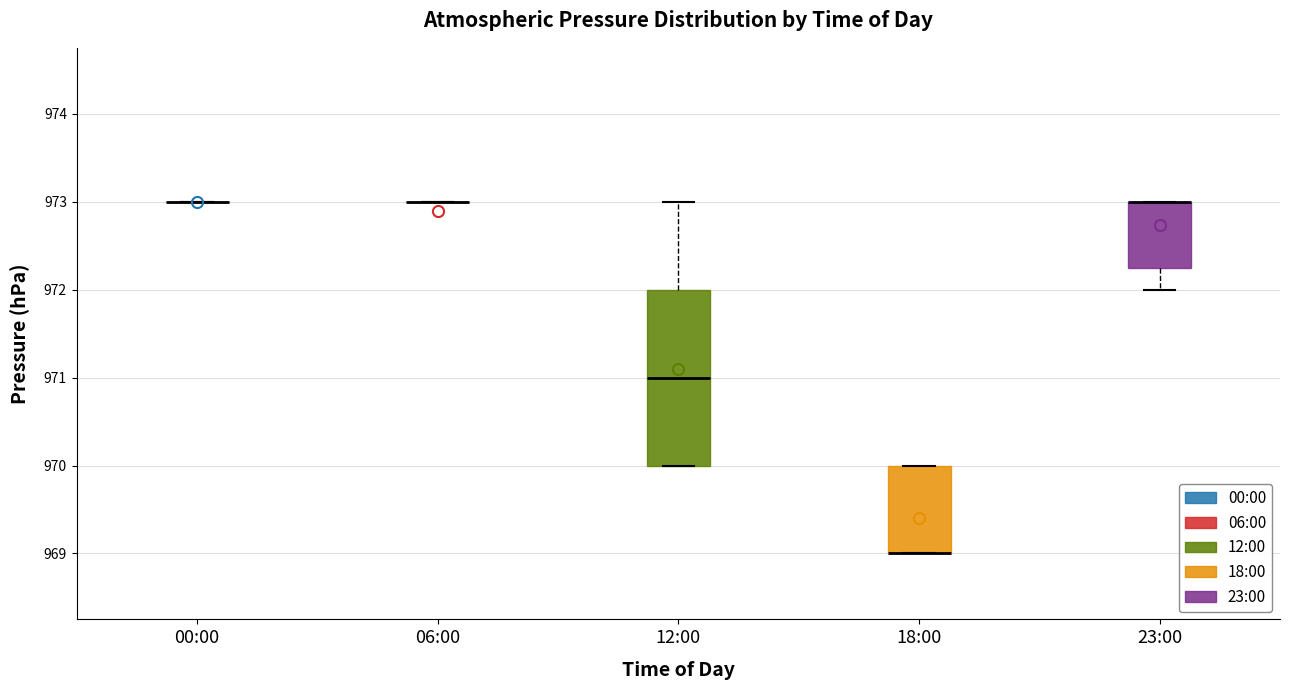

Comparing the boxes themselves (not the whiskers), which one is the tallest?

12:00